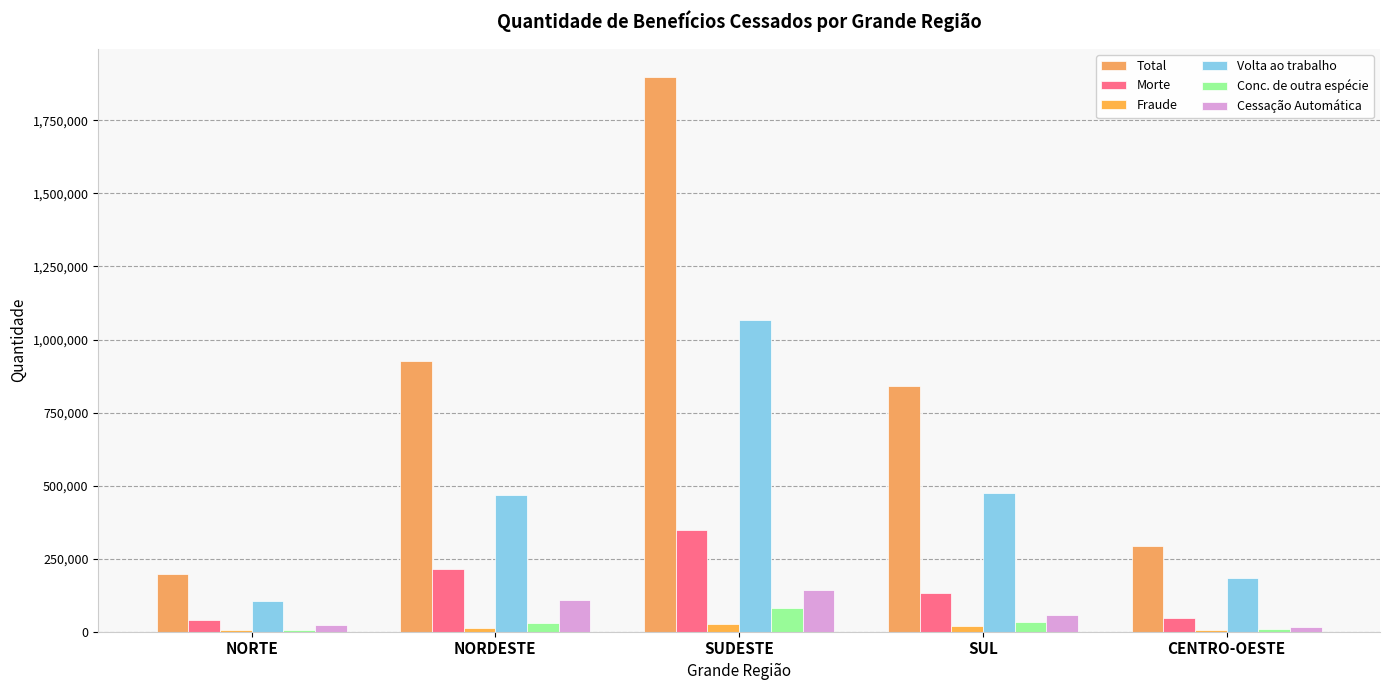

Rank the series at NORTE from lowest to highest value.

Fraude, Conc. de outra espécie, Cessação Automática, Morte, Volta ao trabalho, Total